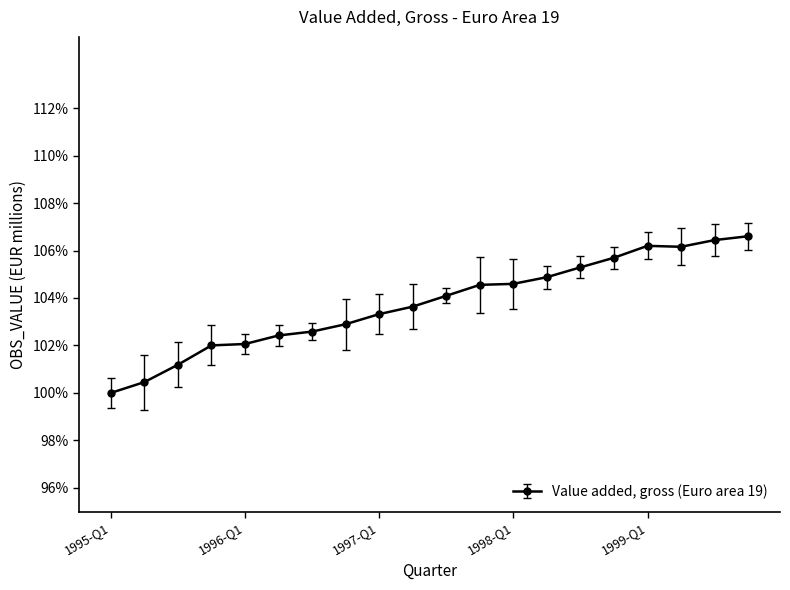

Does the chart have visible grid lines?

No